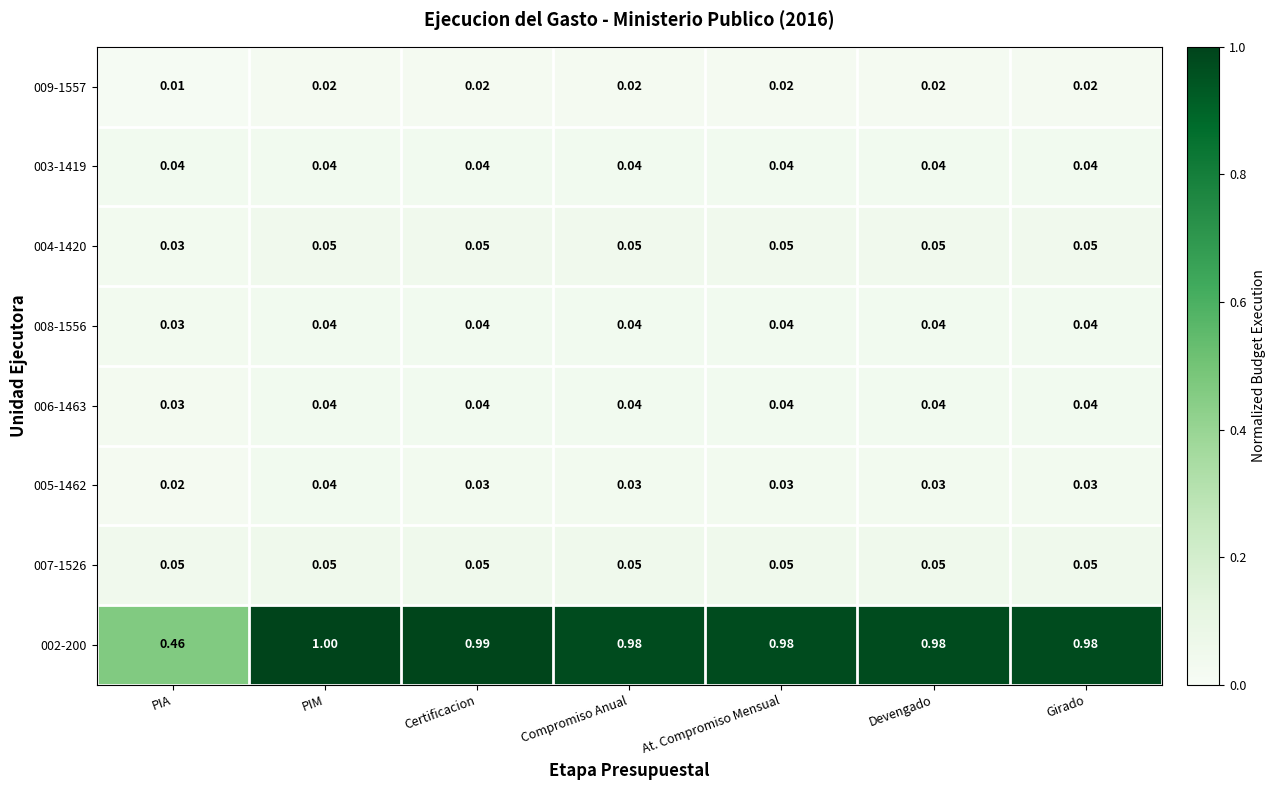

Where is 004-1420 nearest to the value 0?

PIA